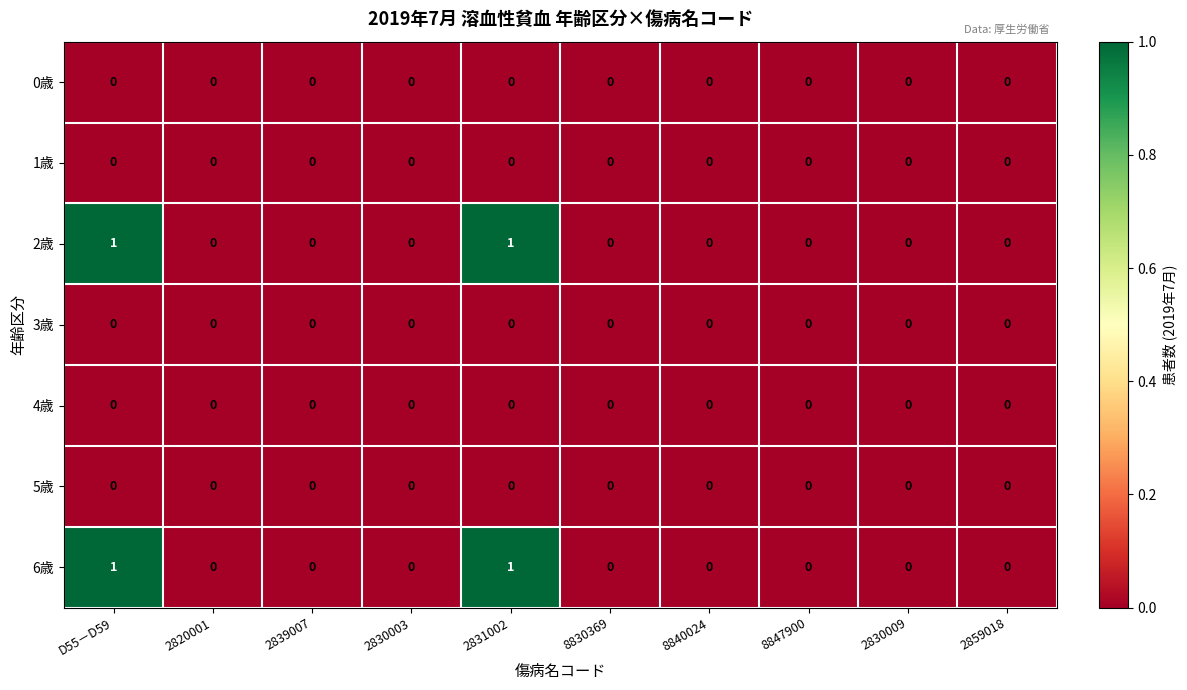

The 4歳 series shows 0 at 2831002. True or false?

True